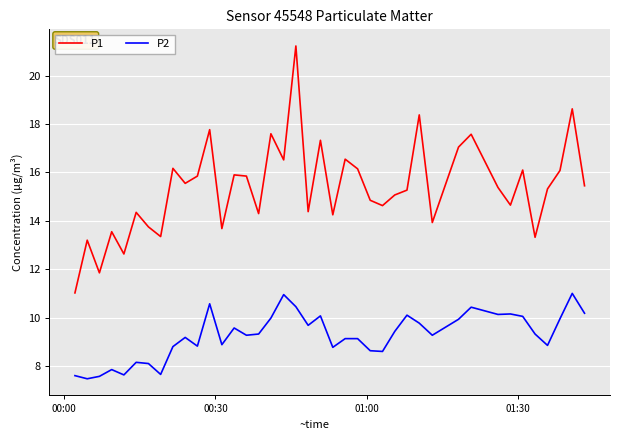

How many series are shown in this chart?

2